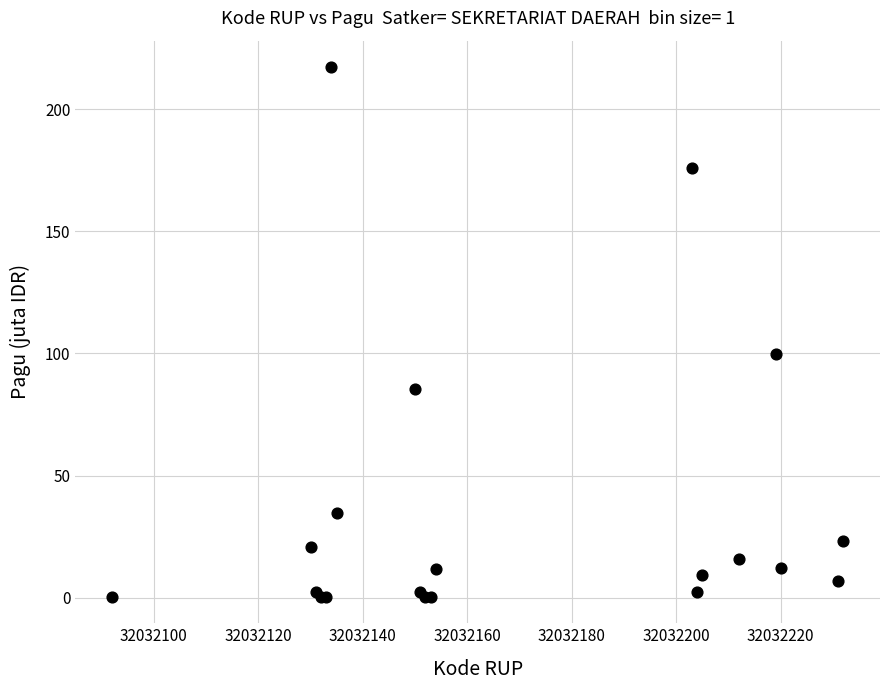

What Y value in the scatter plot is closest to 108?

100.0